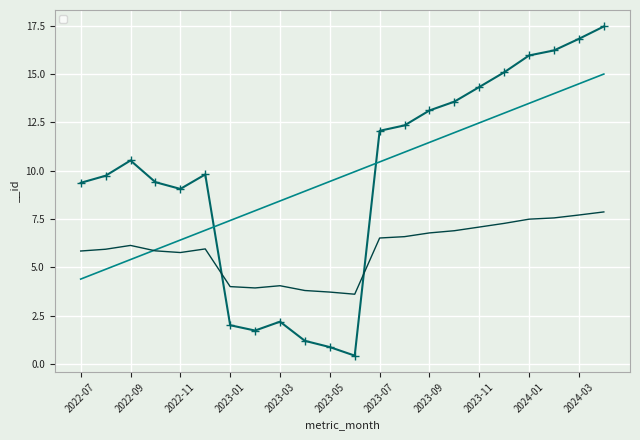

Count the number of values greater than 10.

11